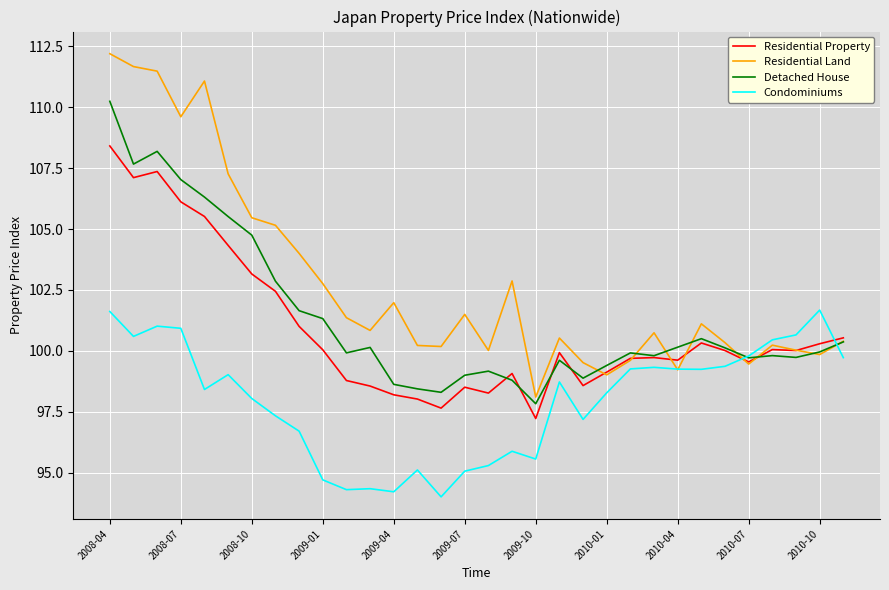

List the series in order of their peak value, lowest first.

Condominiums, Residential Property, Detached House, Residential Land